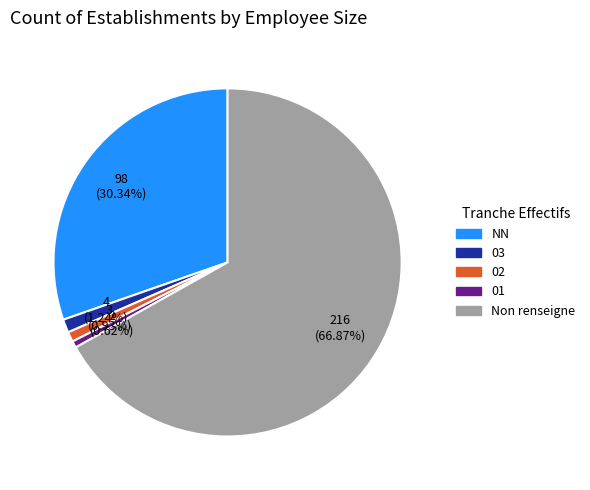

Does any single category account for the majority?

Yes